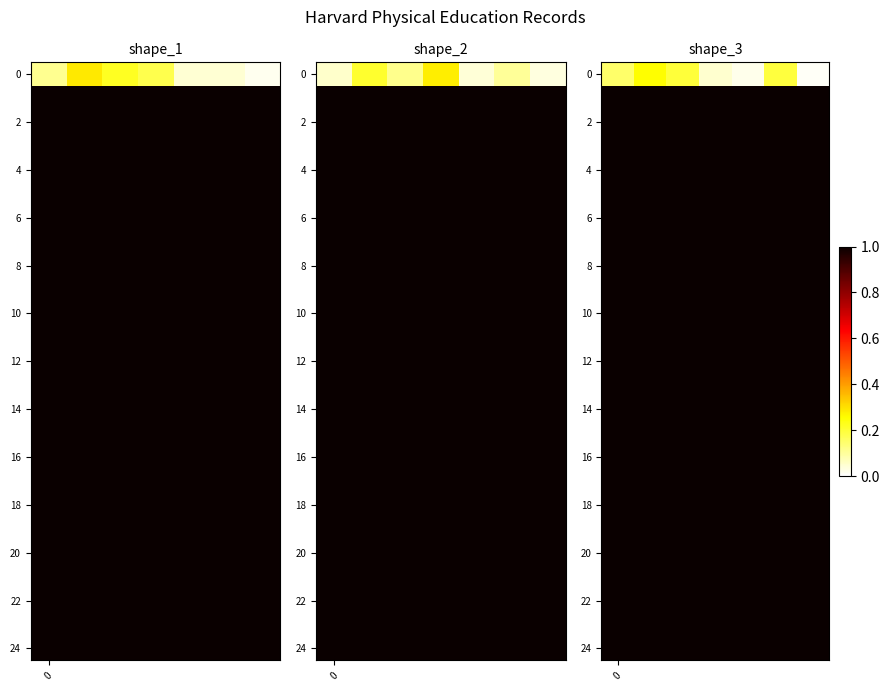

What is the total value across all series at 5?

24.2